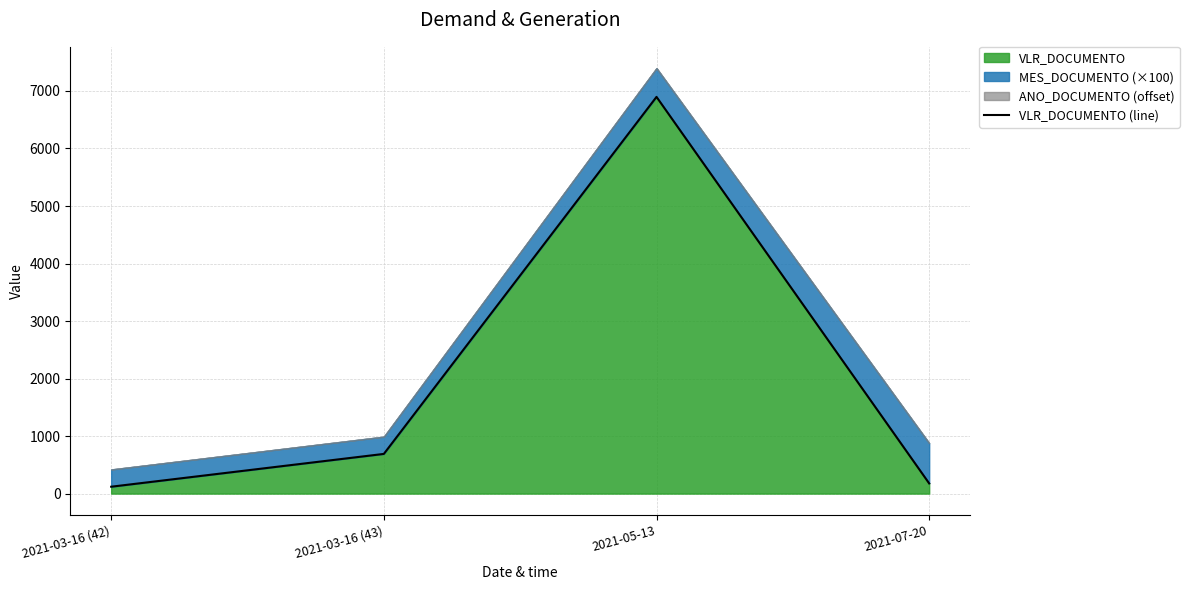

Between 2021-03-16 (42) and 2021-03-16 (43), which is larger?

2021-03-16 (43)